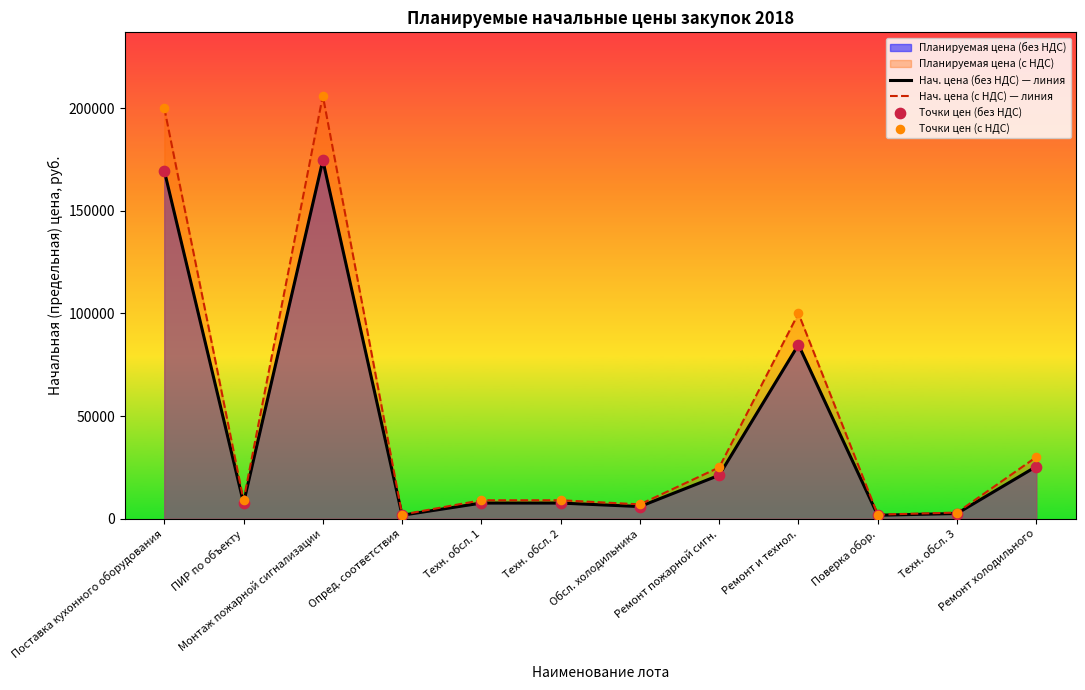

At which category is the sum across all series the highest?

Монтаж пожарной сигнализации